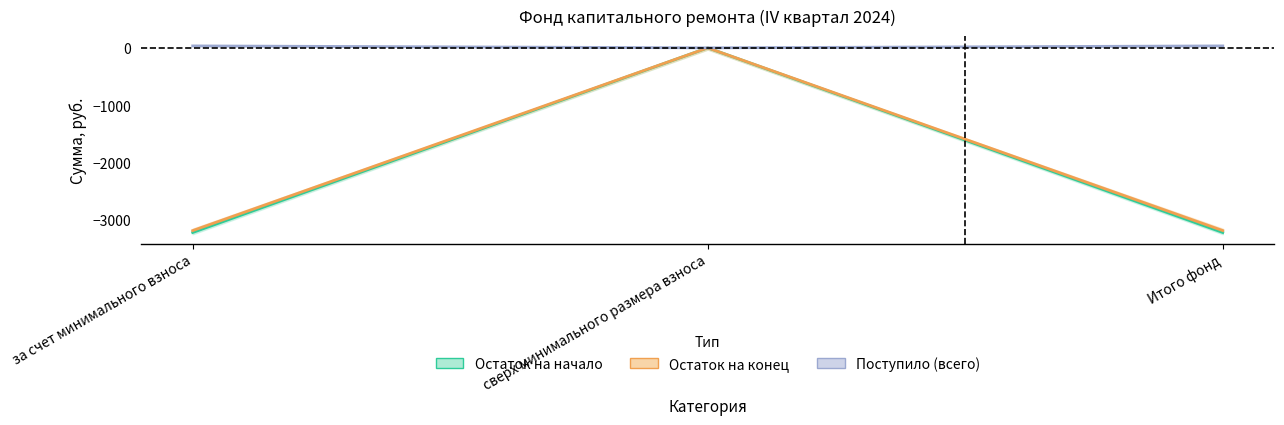

Is the value of Поступило (всего) at за счет минимального взноса greater than the value of Поступило (взносов) at сверх минимального размера взноса?

Yes